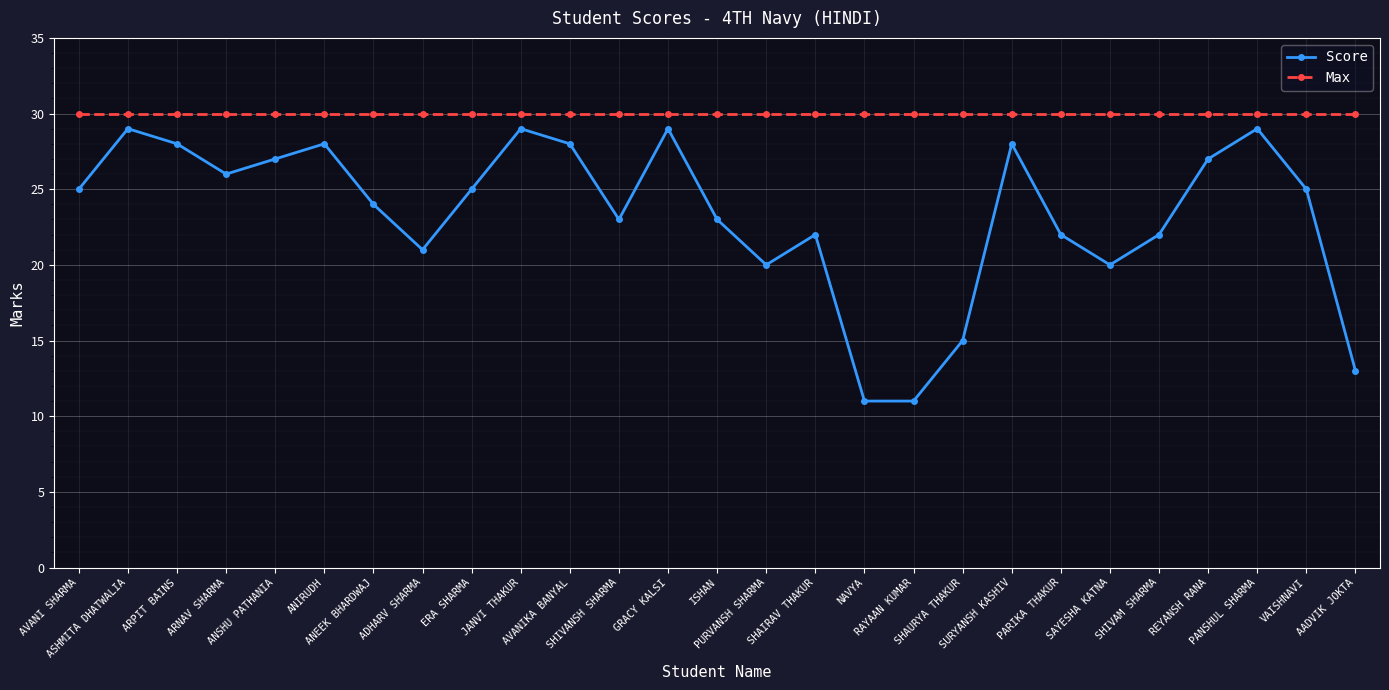

What is the smallest value displayed?

11